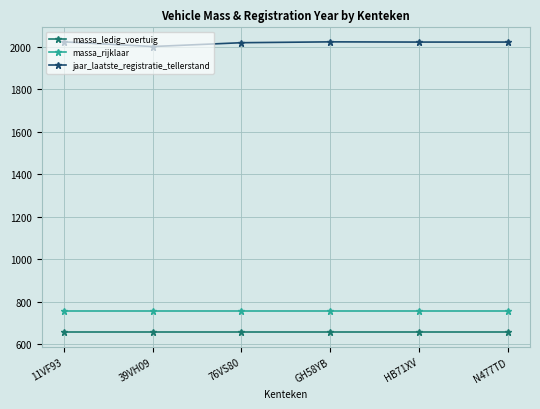

What is the total value across all series at HB71XV?

3436